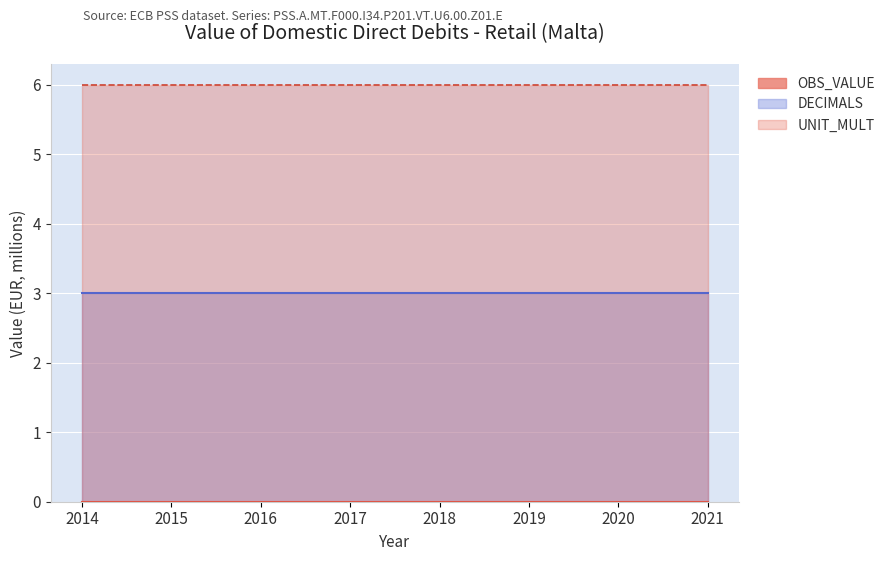

True or false: UNIT_MULT and DECIMALS cross at least once.

False